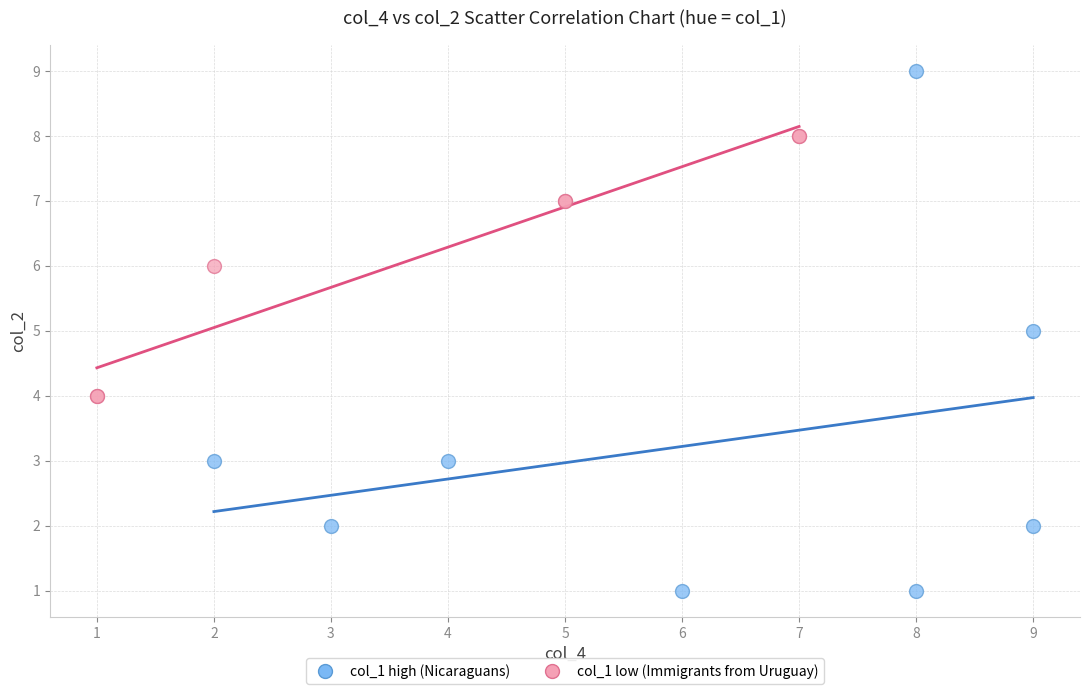

Which series has the largest Y range (max minus min)?

col_1 high (Nicaraguans)